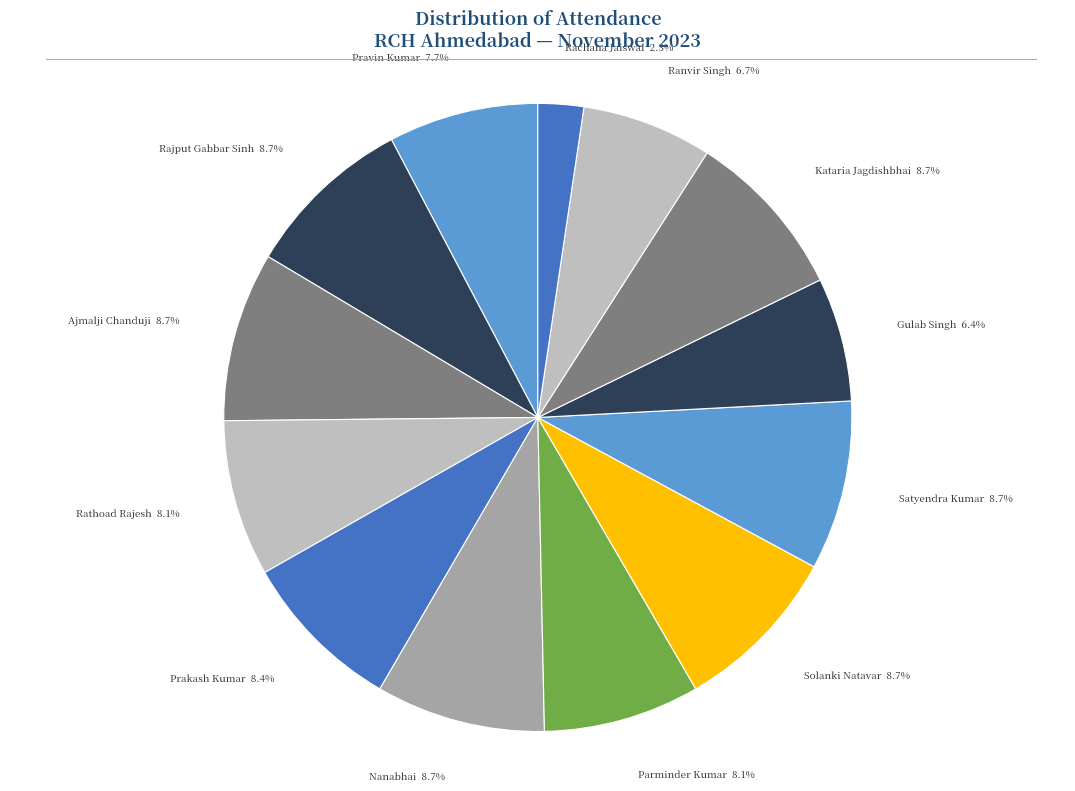

To the nearest percent, what is the average slice percentage?

8%